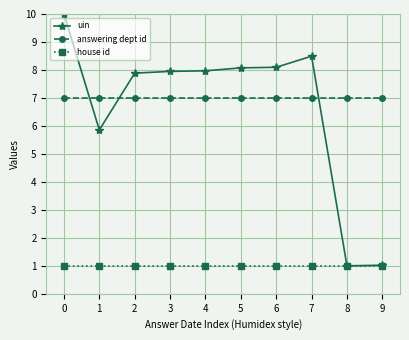

What is the total value across all series at 3?

15.9